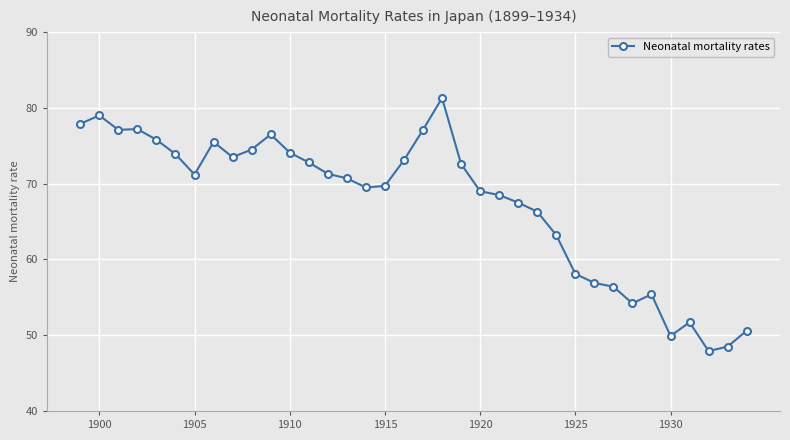

What is the maximum value shown in the chart?

81.3